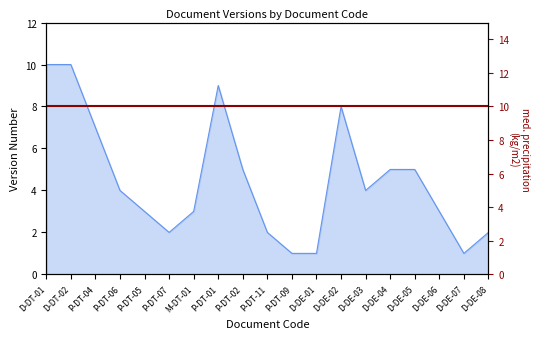

True or false: the data shows 4 at D-DE-03.

True